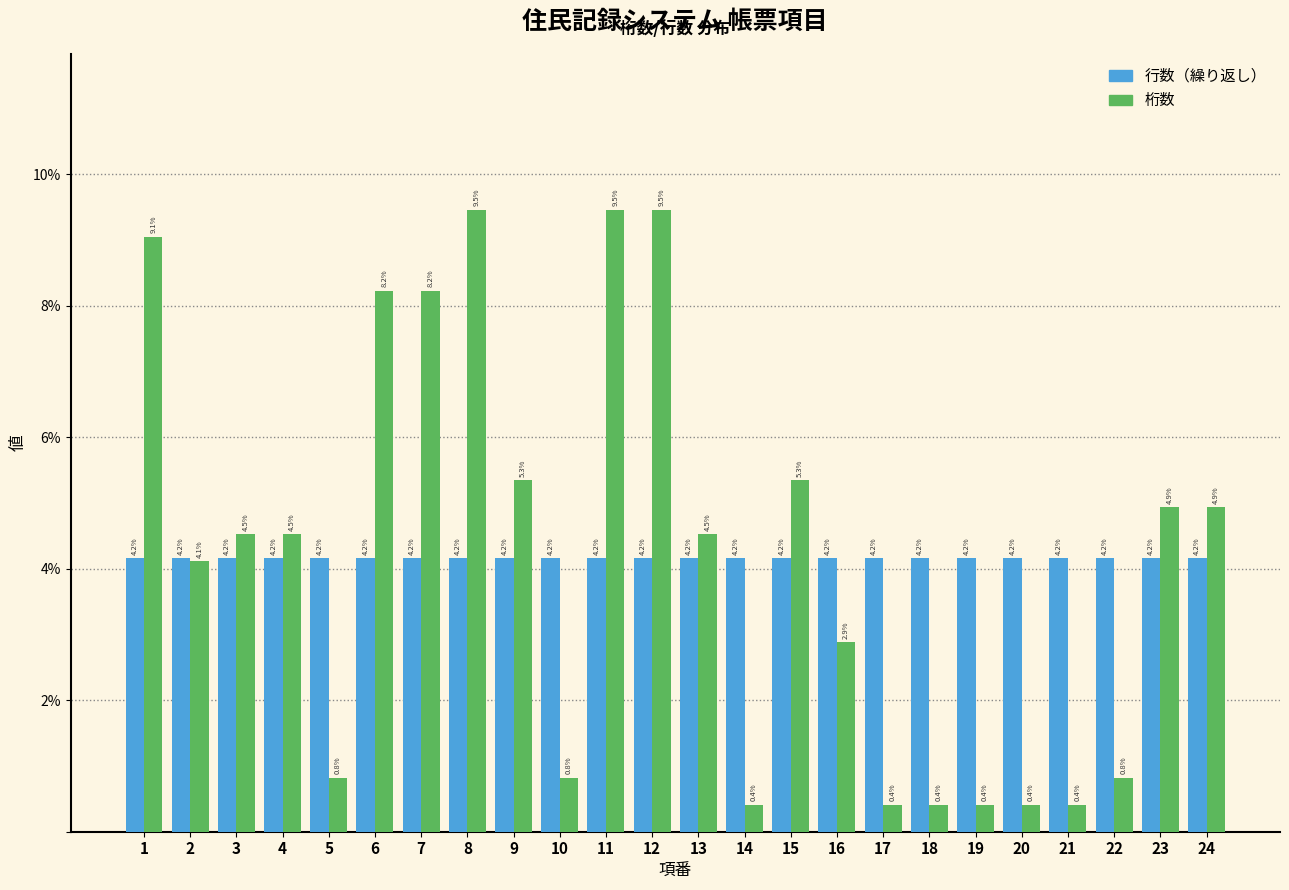

Reading right to left, extract all data points from this chart.

行数（繰り返し）: 4.2	4.2	4.2	4.2	4.2	4.2	4.2	4.2	4.2	4.2	4.2	4.2	4.2	4.2	4.2	4.2	4.2	4.2	4.2	4.2	4.2	4.2	4.2	4.2
桁数: 4.9	4.9	0.8	0.4	0.4	0.4	0.4	0.4	2.9	5.3	0.4	4.5	9.5	9.5	0.8	5.3	9.5	8.2	8.2	0.8	4.5	4.5	4.1	9.1